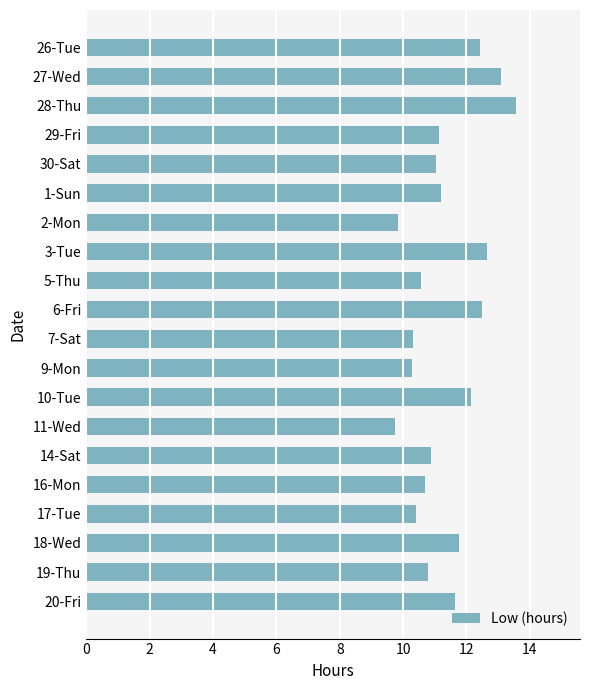

What is the label of the 6th bar from the bottom?

14-Sat